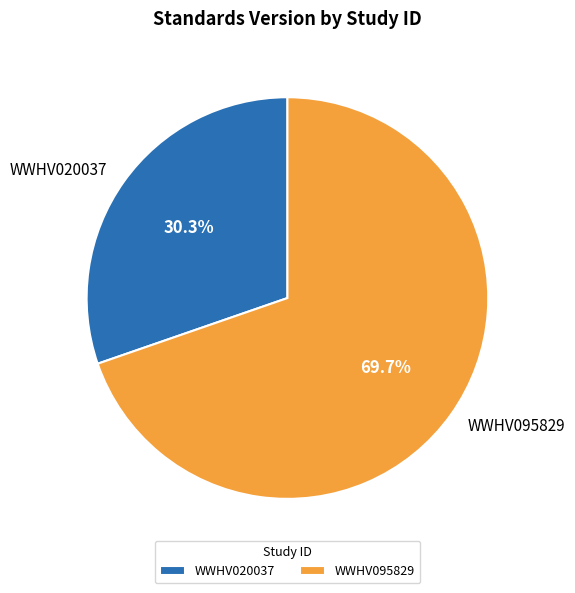

True or false: WWHV095829 accounts for 57% of the total.

False